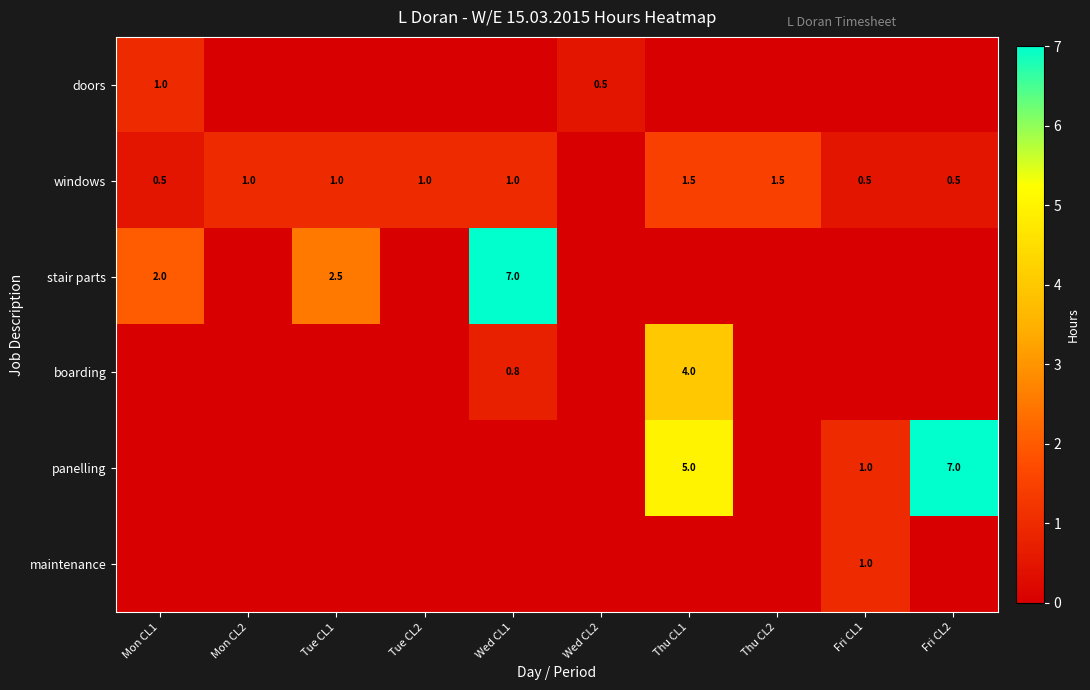

Count the number of data series in this chart.

6